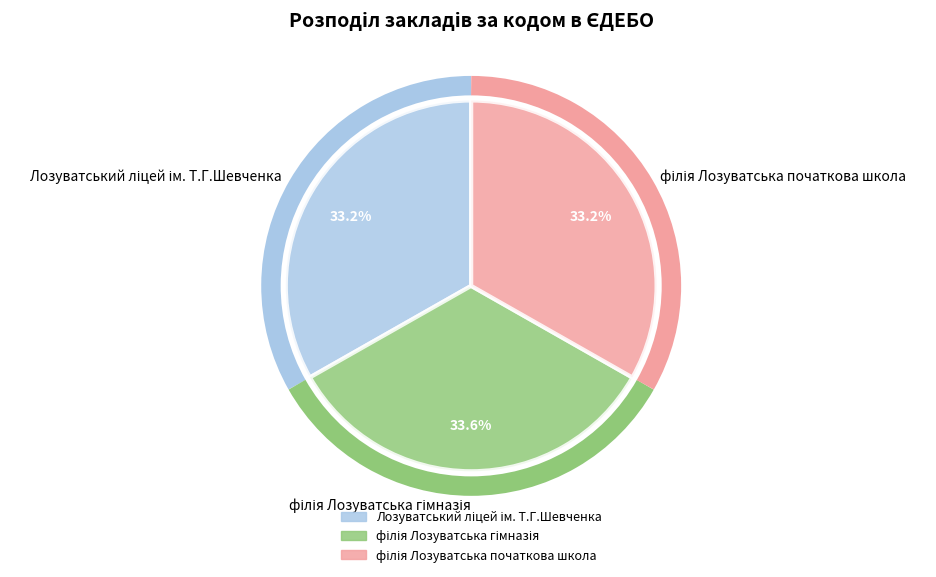

How many slices are in this pie chart?

3